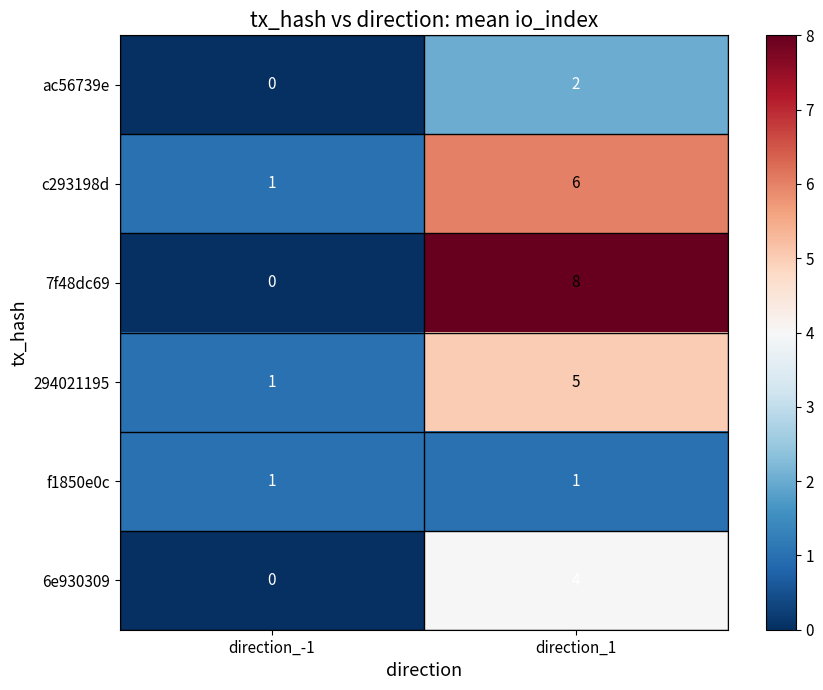

Which series has the widest spread of values?

7f48dc69